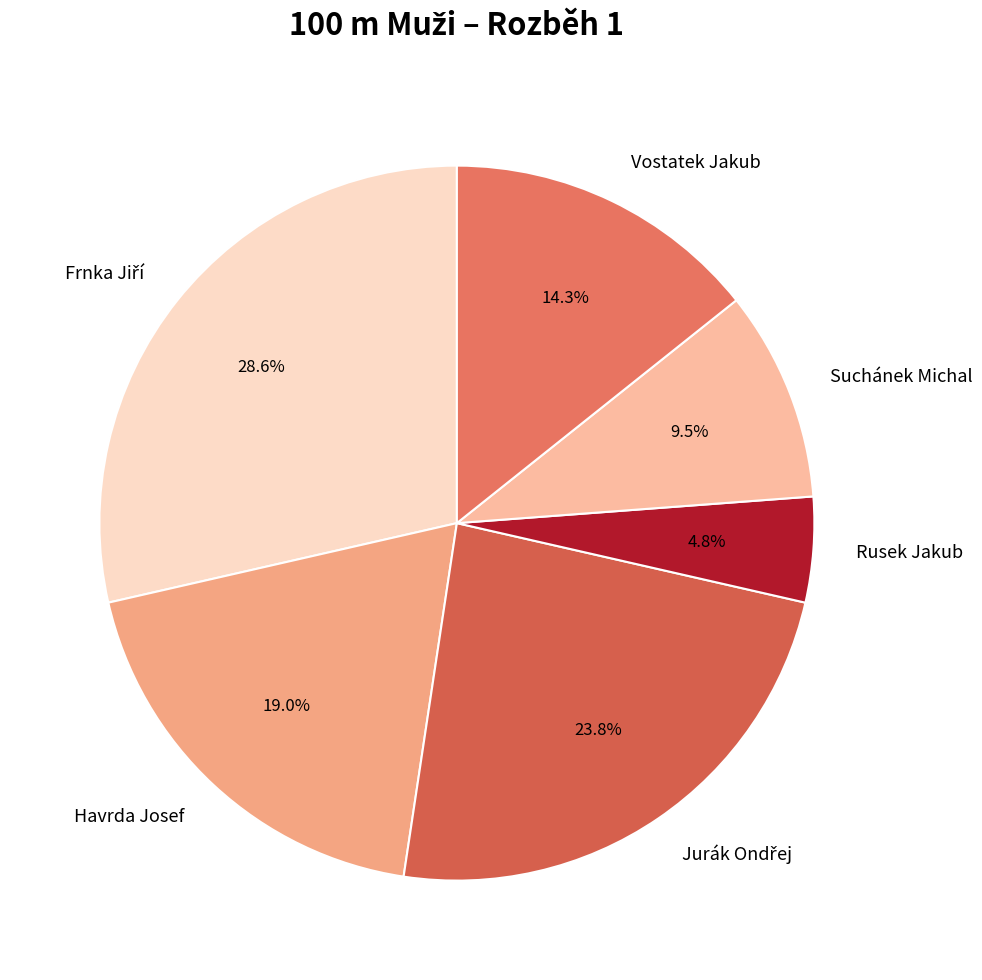

Is there a majority slice in this chart?

No